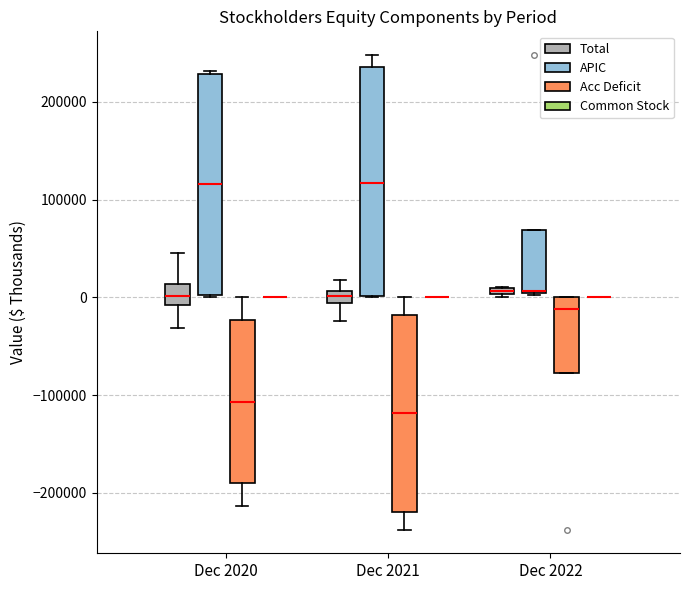

Where is the lower edge of the box for Dec 2020 (Total) on the y-axis? The values are not printed on the chart, so give them approximately, as read against the axis.

-10000